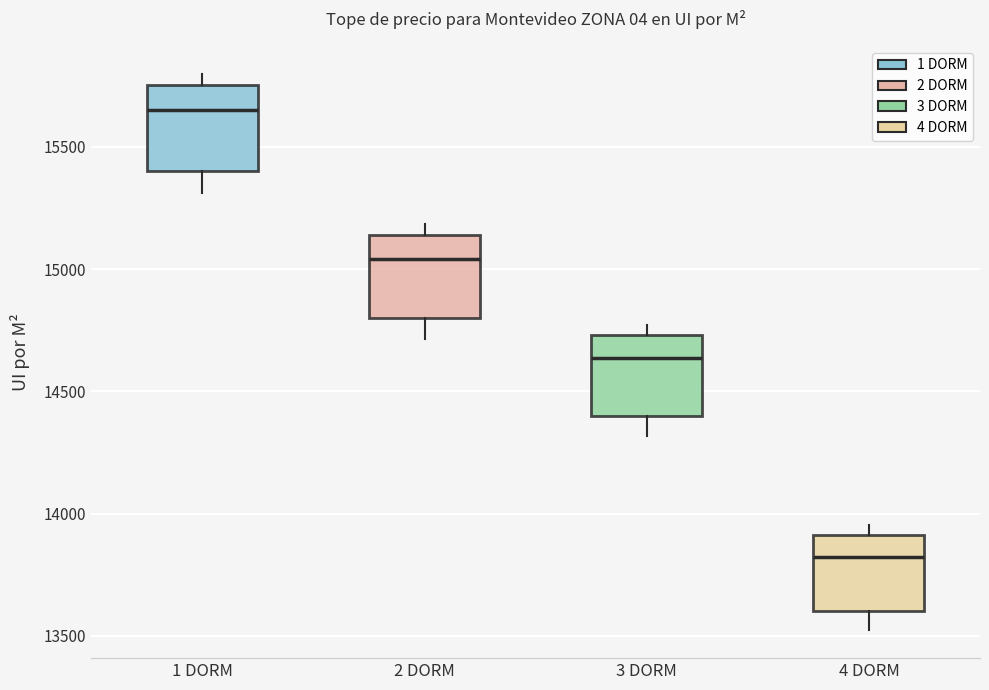

Reading left to right, read every box against the y-axis: the position of its median line, the range the box covers, and the ends of its whiskers. The values are not printed on the chart, so give them approximately, as read against the axis.

1 DORM: median 15650, box 15400 to 15750, whiskers 15300 to 15800
2 DORM: median 15050, box 14800 to 15150, whiskers 14700 to 15200
3 DORM: median 14650, box 14400 to 14750, whiskers 14300 to 14750 (just above the box's upper edge)
4 DORM: median 13800, box 13600 to 13900, whiskers 13500 to 13950